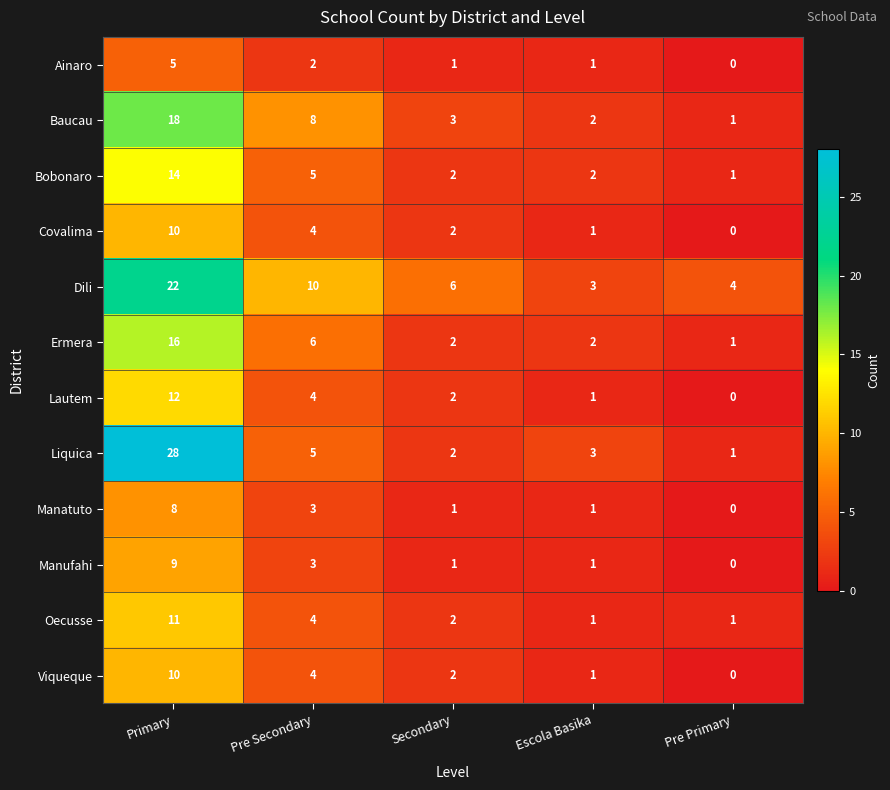

What is the greatest value displayed?

28